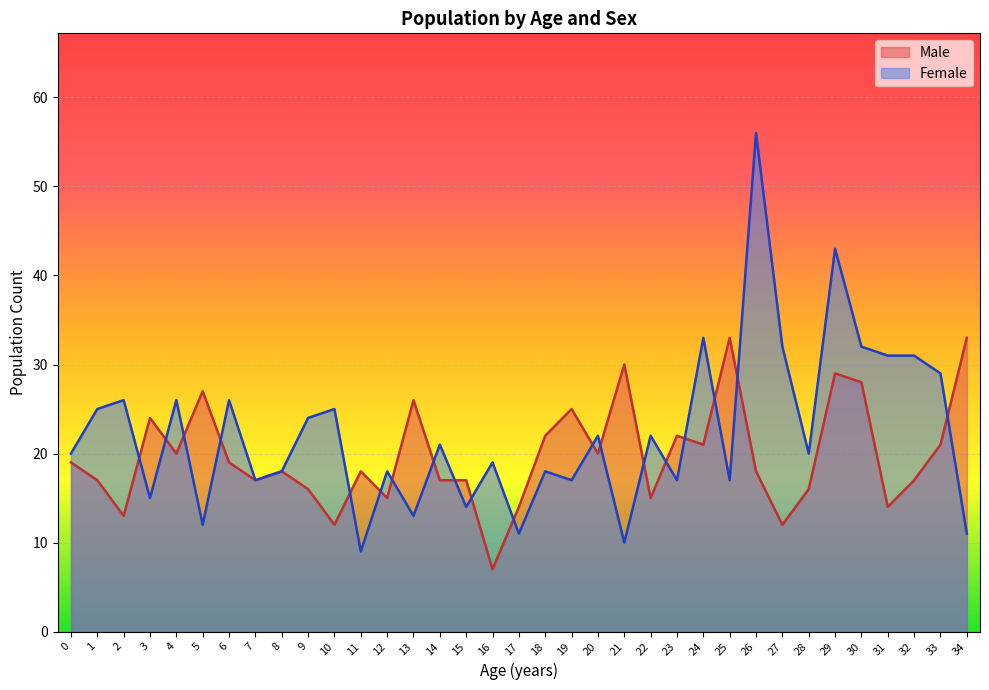

What is the total value across all series at 20?

42